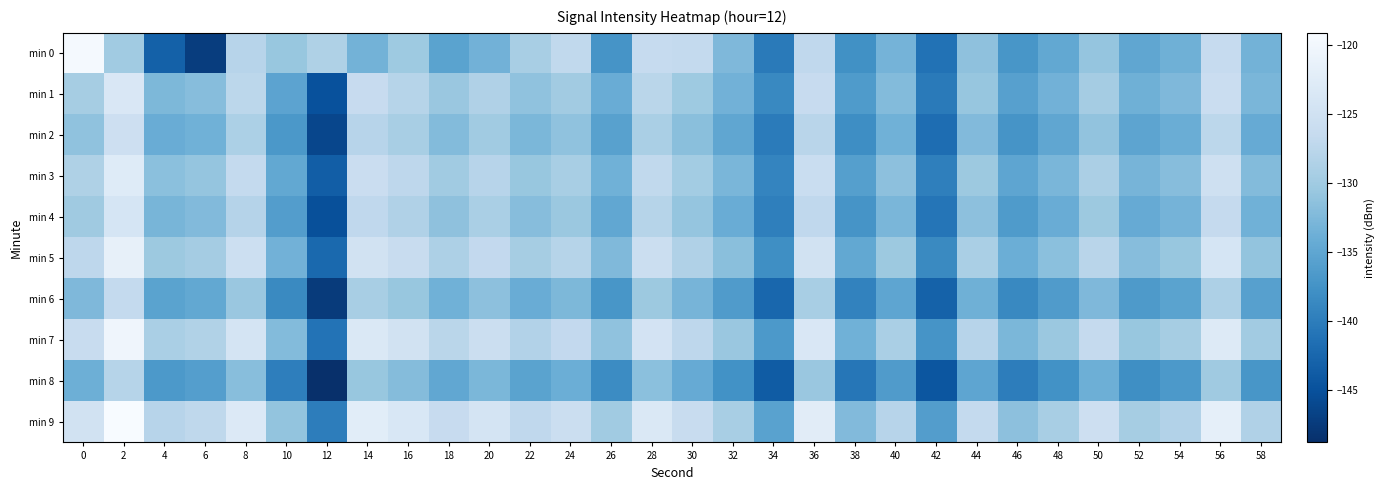

Reading left to right, transcribe all the data shown in this chart.

min 0: 0=-119.5	2=-130.0	4=-143.2	6=-147.3	8=-127.9	10=-130.7	12=-128.7	14=-133.3	16=-130.1	18=-135.4	20=-133.4	22=-129.3	24=-126.9	26=-137.2	28=-126.5	30=-126.7	32=-132.4	34=-140.2	36=-127.1	38=-137.7	40=-133.2	42=-141.2	44=-131.4	46=-137.0	48=-134.7	50=-130.9	52=-134.9	54=-133.7	56=-126.5	58=-133.3
min 1: 0=-129.4	2=-123.6	4=-132.6	6=-132.0	8=-127.4	10=-135.3	12=-145.0	14=-126.4	16=-127.9	18=-130.6	20=-128.5	22=-131.2	24=-129.8	26=-134.1	28=-127.6	30=-130.2	32=-133.4	34=-138.7	36=-126.3	38=-136.5	40=-132.1	42=-140.3	44=-130.8	46=-135.7	48=-133.4	50=-129.6	52=-133.7	54=-132.5	56=-125.9	58=-132.8
min 2: 0=-131.2	2=-125.4	4=-134.1	6=-133.5	8=-128.9	10=-136.8	12=-146.2	14=-127.9	16=-129.3	18=-132.1	20=-130.0	22=-132.7	24=-131.2	26=-135.6	28=-129.1	30=-131.7	32=-134.9	34=-140.2	36=-127.8	38=-138.1	40=-133.6	42=-141.8	44=-132.3	46=-137.2	48=-134.9	50=-131.1	52=-135.2	54=-134.0	56=-127.4	58=-134.3
min 3: 0=-128.7	2=-122.8	4=-131.6	6=-130.9	8=-126.7	10=-134.7	12=-143.5	14=-125.9	16=-127.3	18=-130.0	20=-127.9	22=-130.7	24=-129.2	26=-133.6	28=-126.9	30=-129.7	32=-132.9	34=-139.1	36=-126.0	38=-135.9	40=-131.5	42=-139.7	44=-130.3	46=-135.1	48=-132.8	50=-129.0	52=-133.1	54=-131.9	56=-125.3	58=-132.2
min 4: 0=-130.1	2=-124.2	4=-133.0	6=-132.3	8=-128.1	10=-136.1	12=-145.1	14=-127.1	16=-128.5	18=-131.3	20=-129.1	22=-131.9	24=-130.4	26=-134.8	28=-128.0	30=-130.9	32=-134.1	34=-139.7	36=-127.1	38=-137.2	40=-132.8	42=-140.9	44=-131.5	46=-136.4	48=-134.1	50=-130.3	52=-134.4	54=-133.2	56=-126.6	58=-133.5
min 5: 0=-127.3	2=-121.5	4=-130.3	6=-129.6	8=-125.5	10=-133.4	12=-142.3	14=-124.7	16=-126.1	18=-128.8	20=-126.8	22=-129.5	24=-128.0	26=-132.4	28=-125.7	30=-128.5	32=-131.7	34=-137.9	36=-124.8	38=-134.7	40=-130.3	42=-138.5	44=-129.1	46=-133.9	48=-131.6	50=-127.8	52=-131.9	54=-130.7	56=-124.1	58=-131.0
min 6: 0=-132.5	2=-126.7	4=-135.4	6=-134.7	8=-130.5	10=-138.5	12=-147.5	14=-129.3	16=-130.7	18=-133.5	20=-131.4	22=-134.1	24=-132.6	26=-137.0	28=-130.3	30=-133.1	32=-136.3	34=-142.5	36=-129.2	38=-139.4	40=-135.0	42=-143.1	44=-133.7	46=-138.6	48=-136.3	50=-132.5	52=-136.6	54=-135.4	56=-128.8	58=-135.7
min 7: 0=-126.1	2=-120.3	4=-129.1	6=-128.4	8=-124.3	10=-132.2	12=-141.1	14=-123.5	16=-124.9	18=-127.6	20=-125.6	22=-128.3	24=-126.8	26=-131.2	28=-124.5	30=-127.3	32=-130.5	34=-136.7	36=-123.6	38=-133.5	40=-129.1	42=-137.3	44=-127.9	46=-132.7	48=-130.4	50=-126.6	52=-130.7	54=-129.5	56=-122.9	58=-129.8
min 8: 0=-133.8	2=-128.0	4=-136.7	6=-136.0	8=-131.8	10=-139.8	12=-148.8	14=-130.6	16=-132.0	18=-134.8	20=-132.7	22=-135.4	24=-133.9	26=-138.3	28=-131.6	30=-134.4	32=-137.6	34=-143.8	36=-130.5	38=-140.7	40=-136.3	42=-144.4	44=-135.0	46=-139.9	48=-137.6	50=-133.8	52=-137.9	54=-136.7	56=-130.1	58=-137.0
min 9: 0=-124.9	2=-119.1	4=-127.9	6=-127.2	8=-123.1	10=-131.0	12=-139.9	14=-122.3	16=-123.7	18=-126.4	20=-124.4	22=-127.1	24=-125.6	26=-130.0	28=-123.3	30=-126.1	32=-129.3	34=-135.5	36=-122.4	38=-132.3	40=-127.9	42=-136.1	44=-126.7	46=-131.5	48=-129.2	50=-125.4	52=-129.5	54=-128.3	56=-121.7	58=-128.6